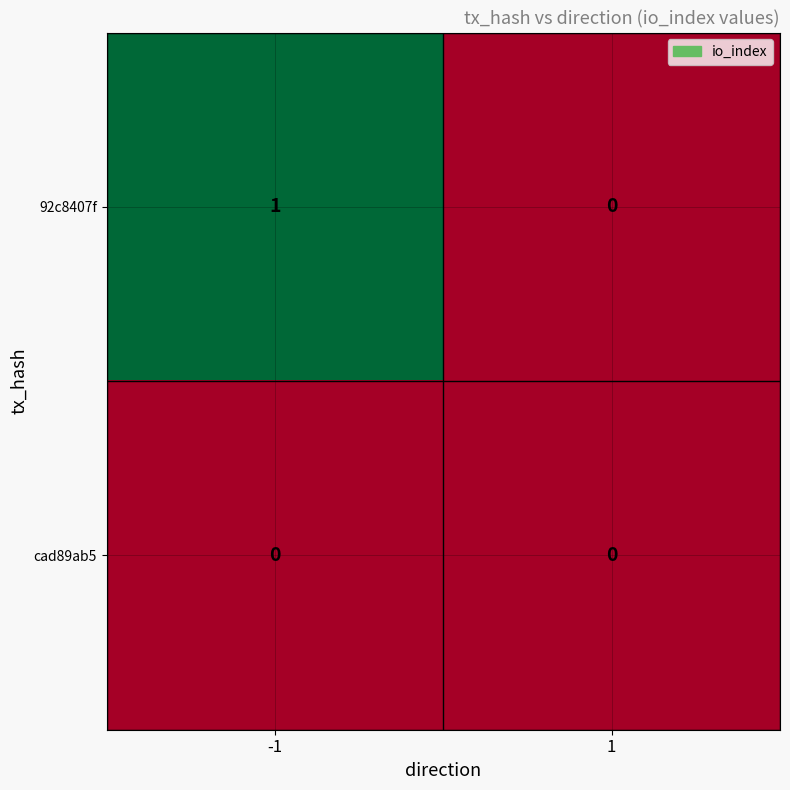

Which series has the largest total across all categories?

92c8407f